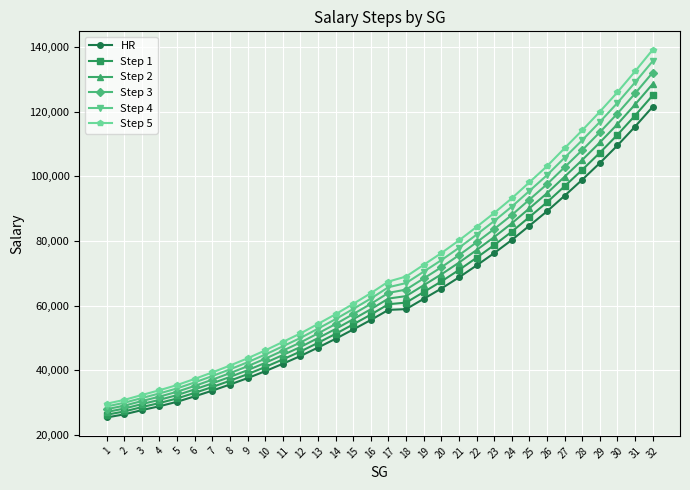

What are all the series names shown in the legend?

HR, Step 1, Step 2, Step 3, Step 4, Step 5